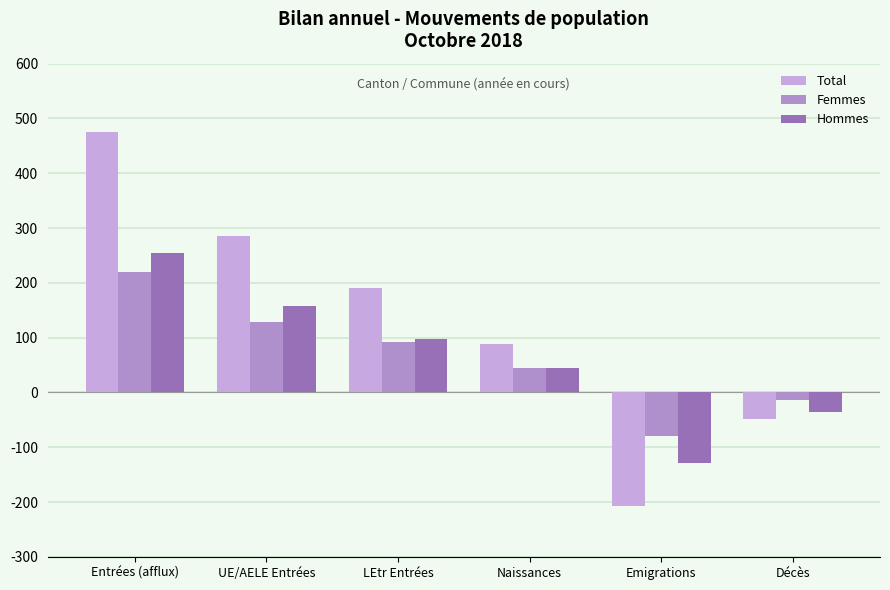

At how many categories does at least one series exceed 202?

2